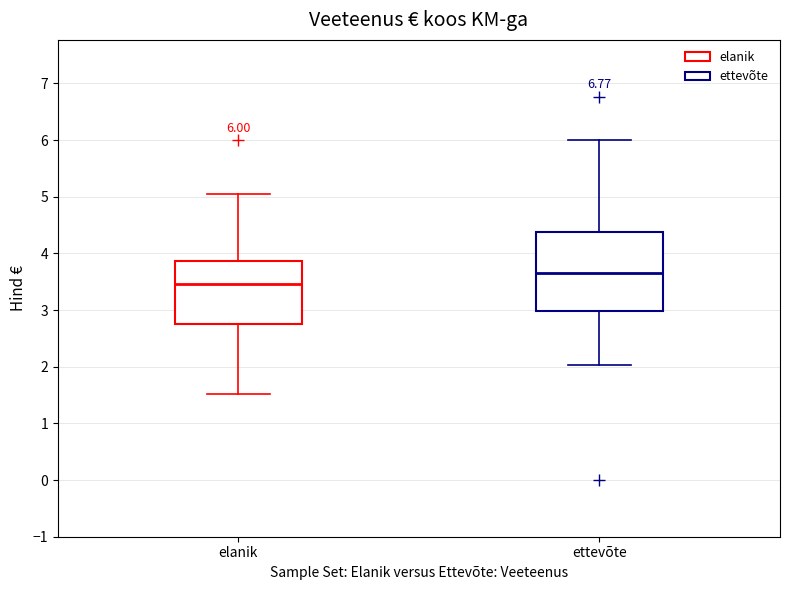

Which box is the tallest, from its lower edge to its upper edge?

ettevõte